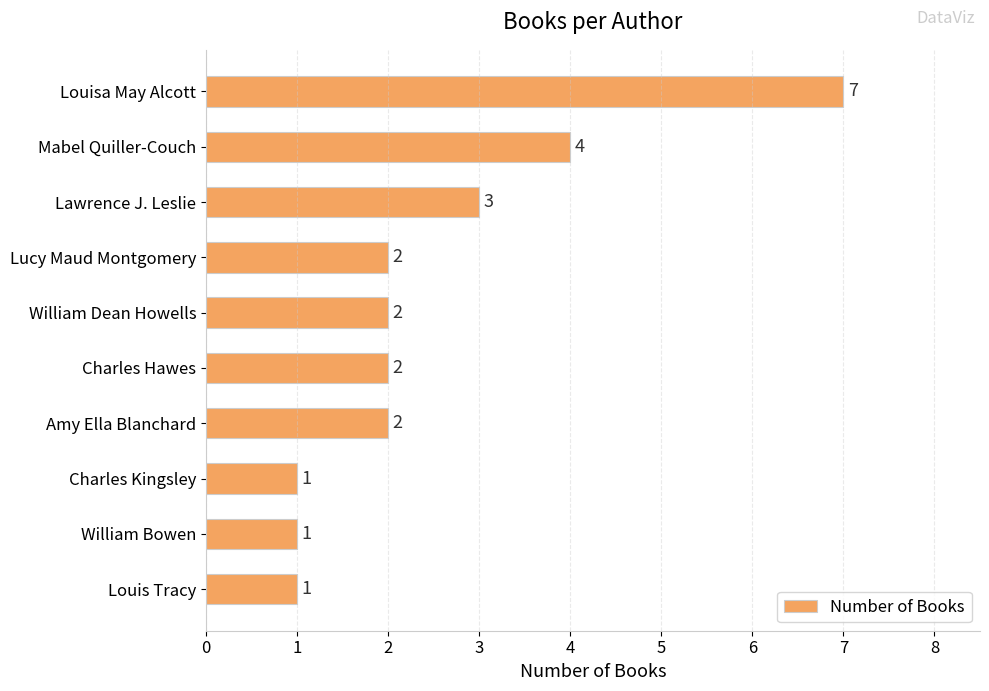

Reading top to bottom, what are all the values shown in this chart?

Louisa May Alcott=7	Mabel Quiller-Couch=4	Lawrence J. Leslie=3	Lucy Maud Montgomery=2	William Dean Howells=2	Charles Hawes=2	Amy Ella Blanchard=2	Charles Kingsley=1	William Bowen=1	Louis Tracy=1